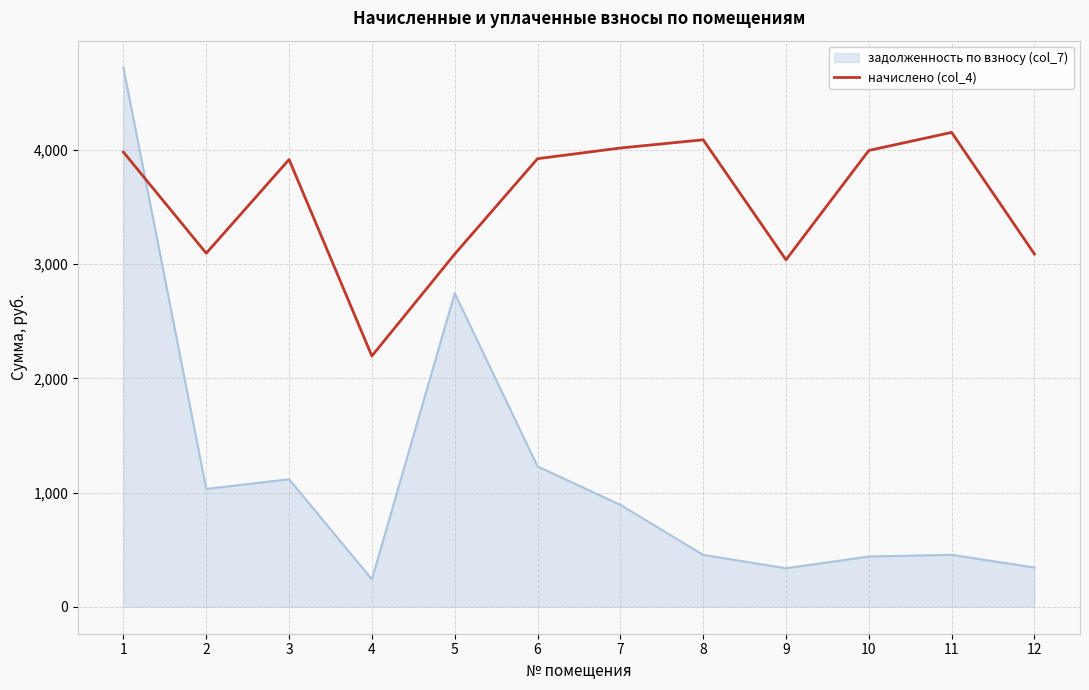

What is the total value across all series at 5?

5834.3